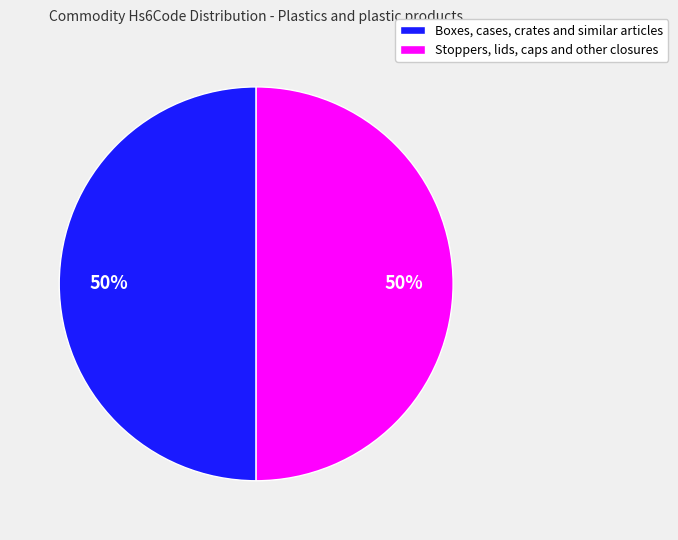

Do Stoppers, lids, caps and other closures and Boxes, cases, crates and similar articles together represent more than half of the pie?

Yes